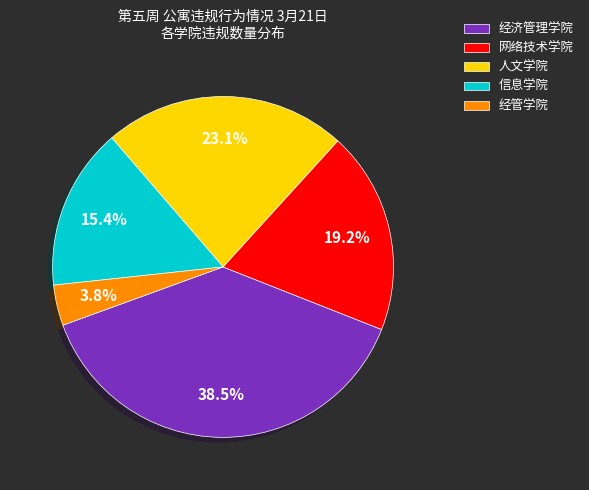

Do 信息学院 and 网络技术学院 together represent more than half of the pie?

No